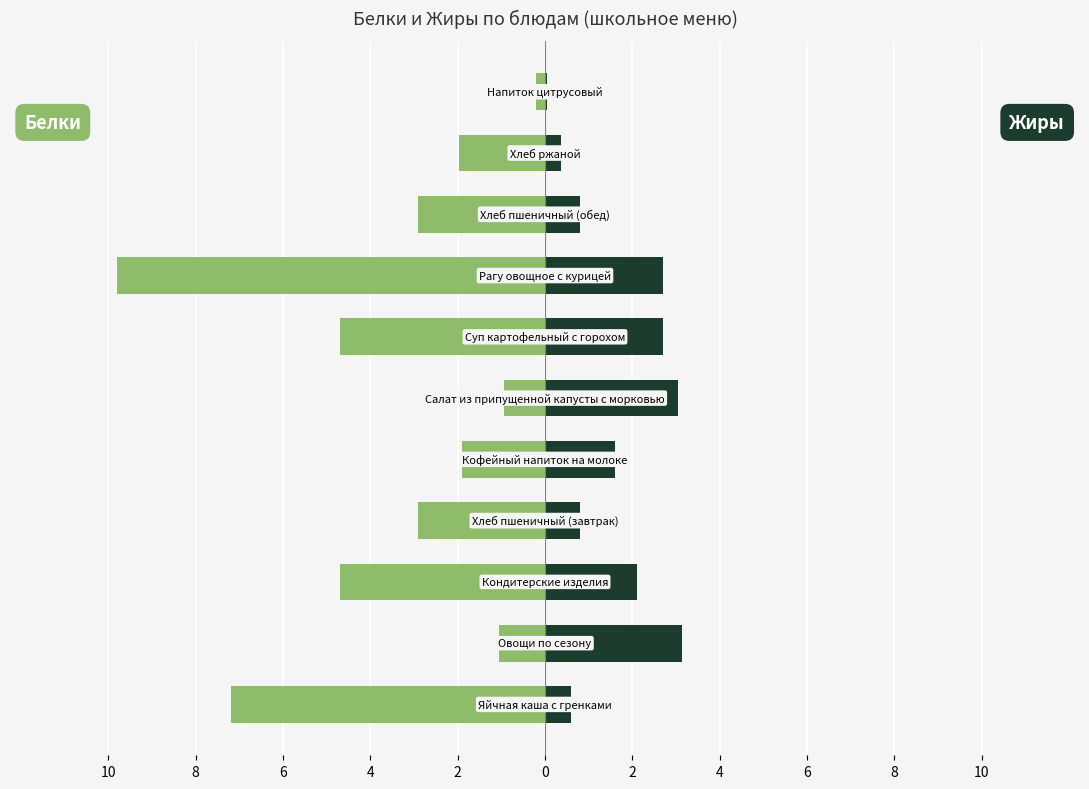

What is the sum of all Белки values?

-38.3